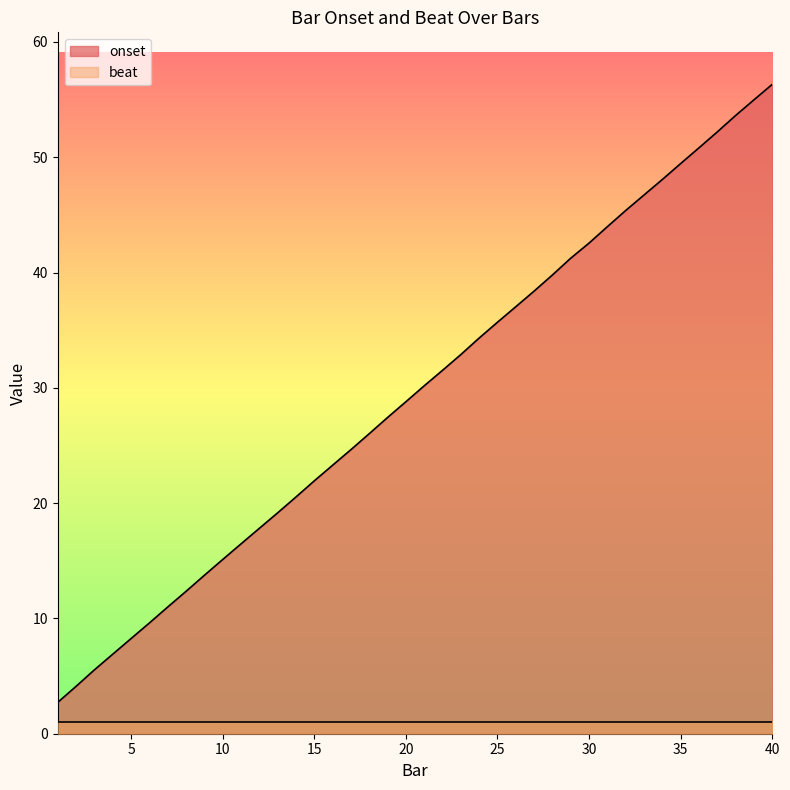

List the labels in order of value, largest first.

40, 39, 38, 37, 36, 35, 34, 33, 32, 31, 30, 29, 28, 27, 26, 25, 24, 23, 22, 21, 20, 19, 18, 17, 16, 15, 14, 13, 12, 11, 10, 9, 8, 7, 6, 5, 4, 3, 2, 1